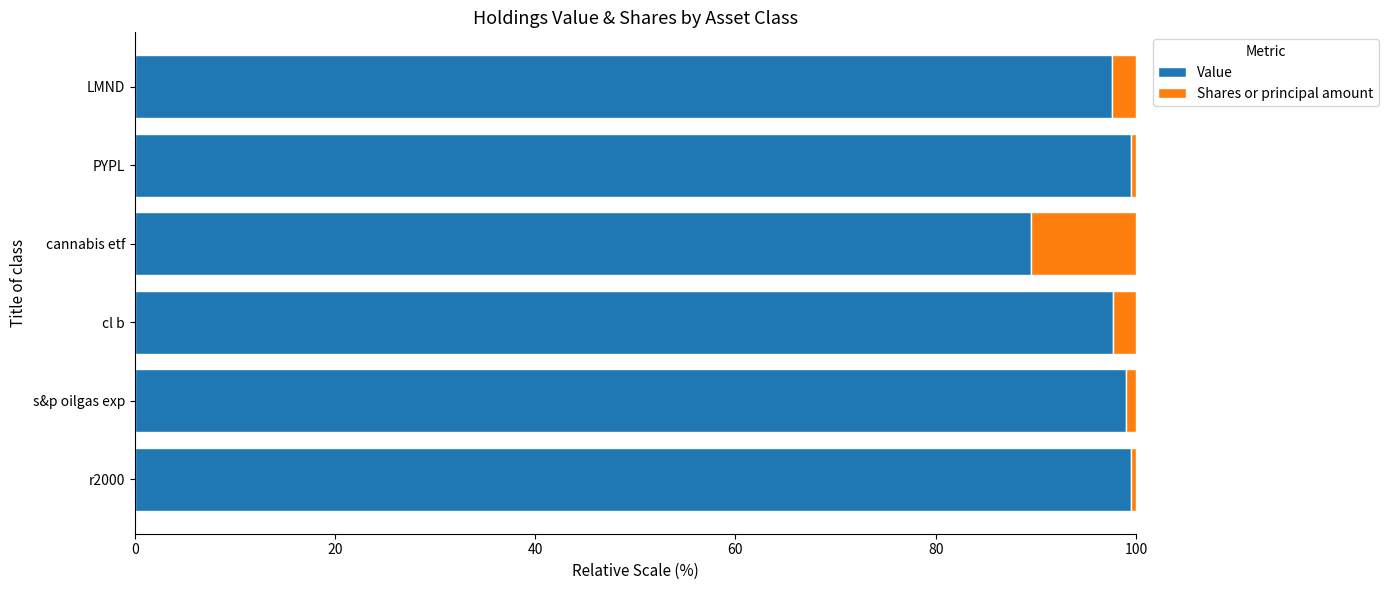

What is the sum of all Value values?

582.8